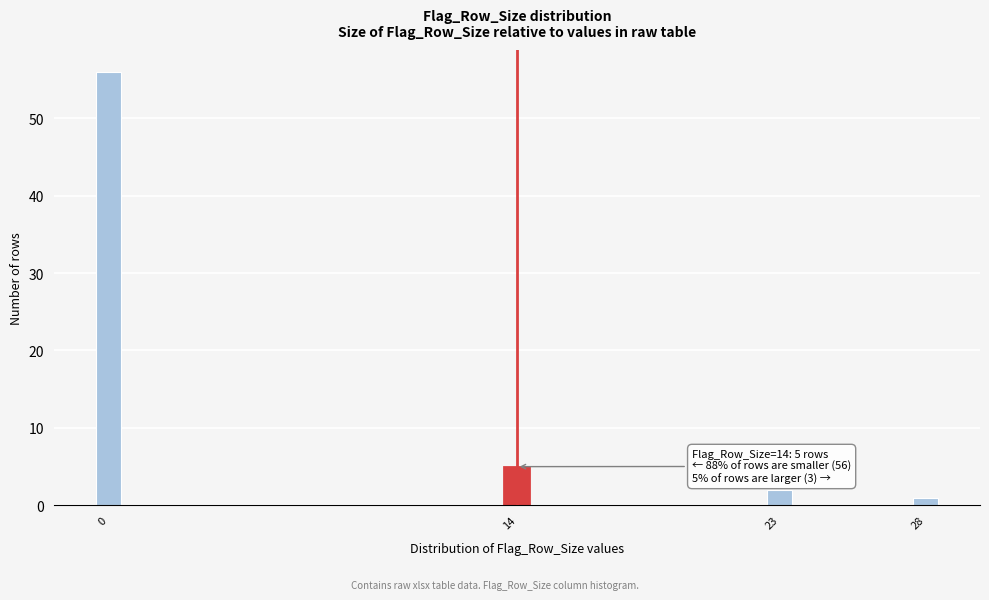

Reading left to right, extract all data points from this chart.

0=56	14=5	23=2	28=1